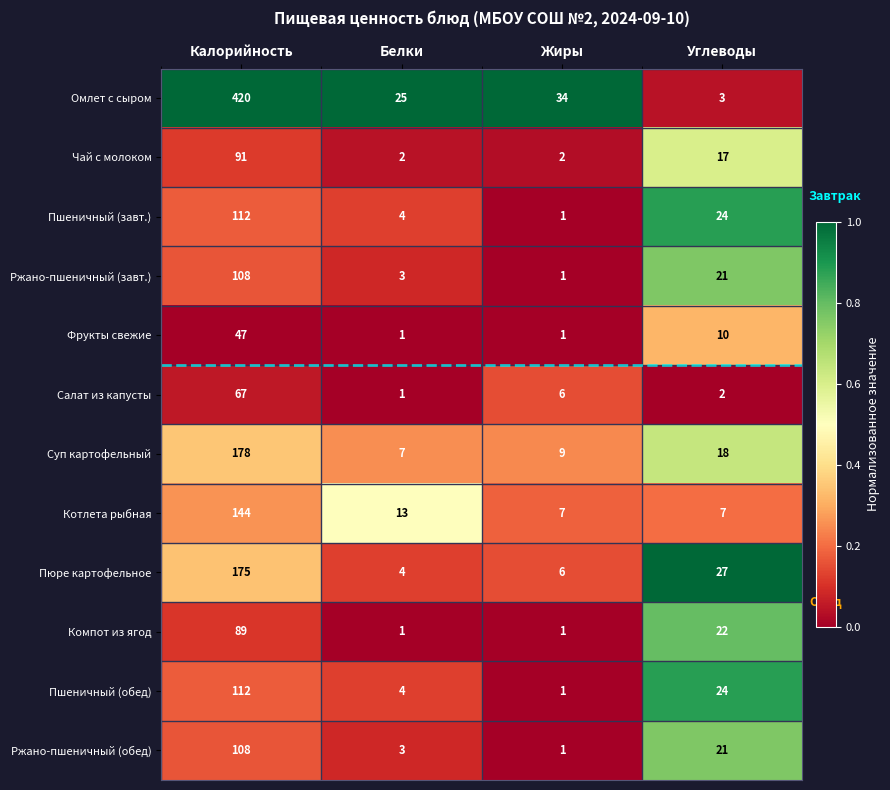

What is the total value across all series at Жиры?

70